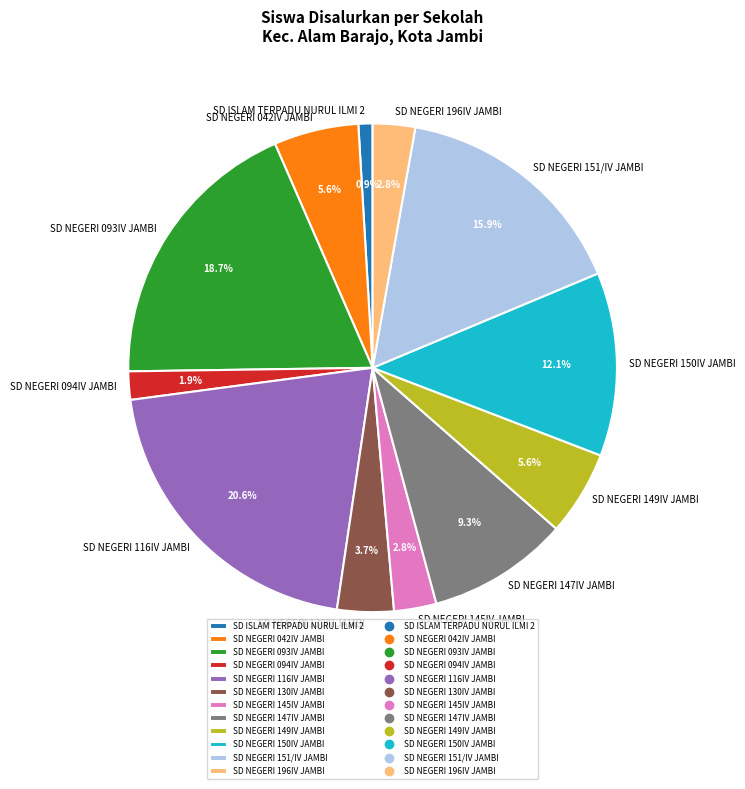

Which category has the biggest portion of the pie?

SD NEGERI 116IV JAMBI